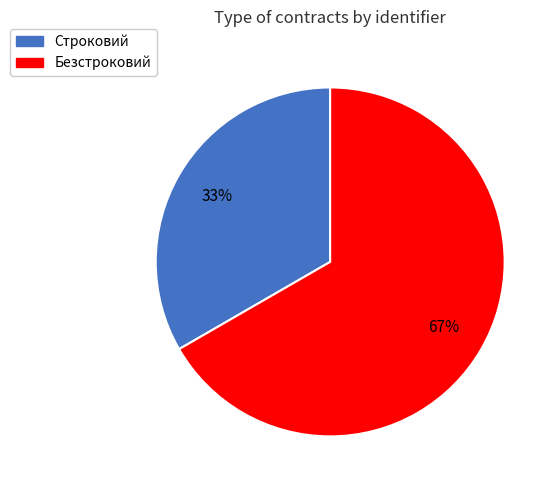

What is the ratio of the value at Строковий to the value at Безстроковий?

0.5